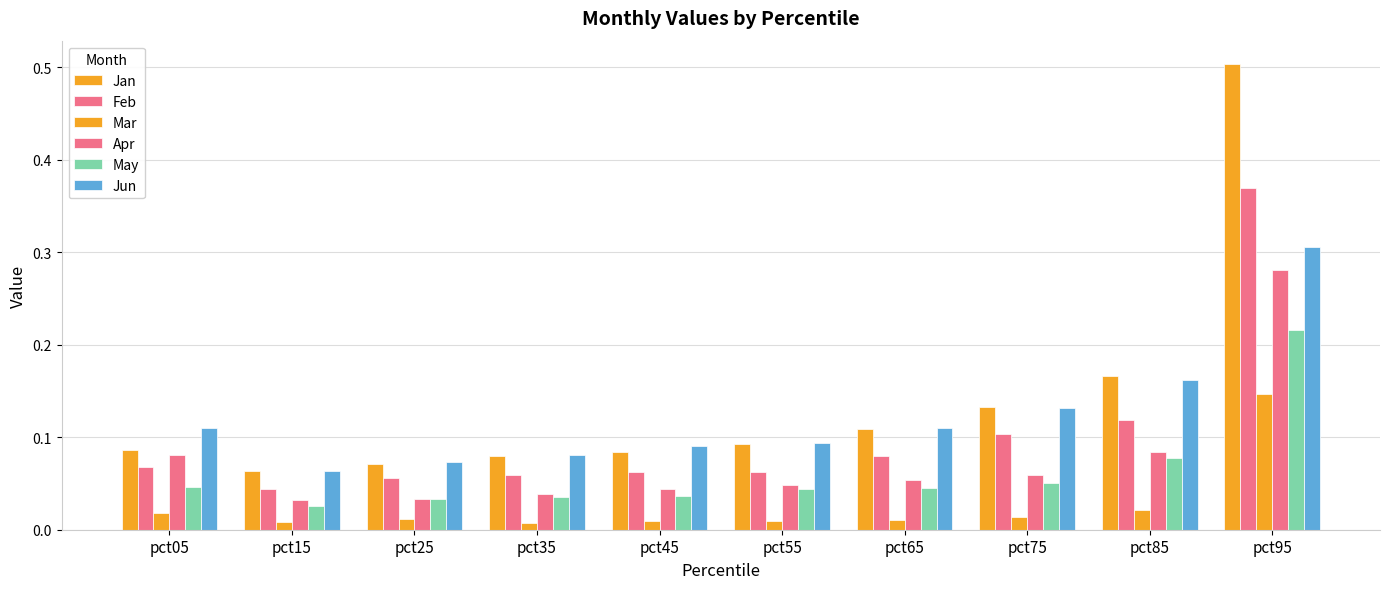

Is the value of Mar at pct45 greater than the value of Apr at pct55?

No